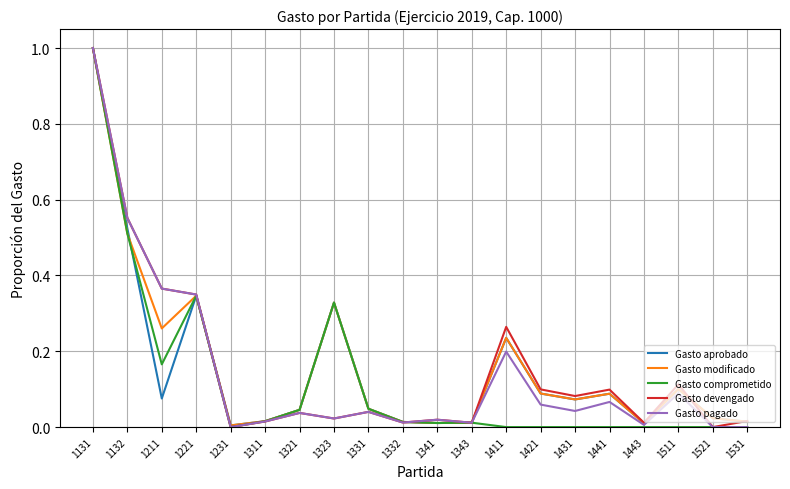

True or false: Gasto devengado has more than 0 points higher than both neighbors.

True